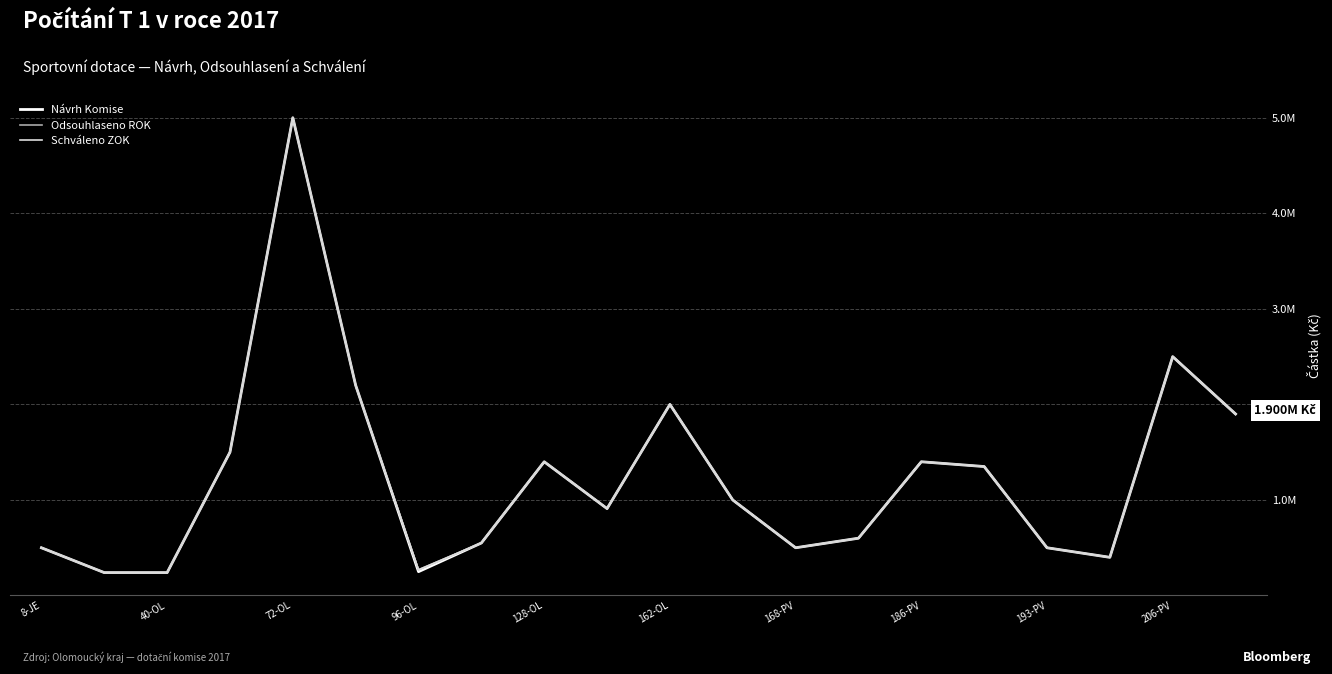

Does the chart have visible grid lines?

Yes